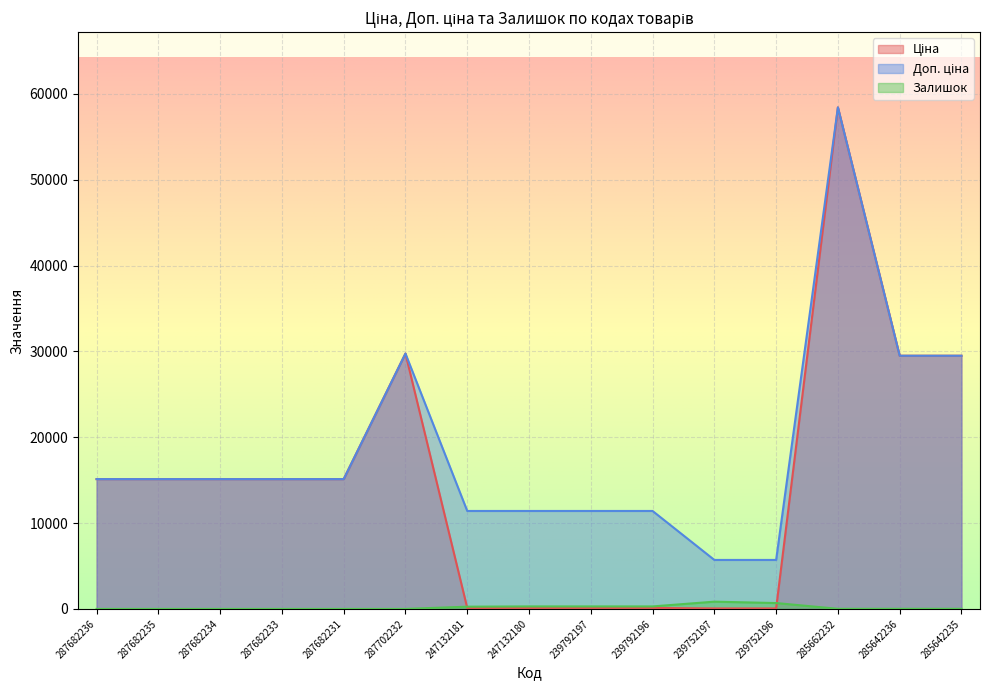

True or false: Доп. ціна has a value of 21227.8 at 287682233.

False